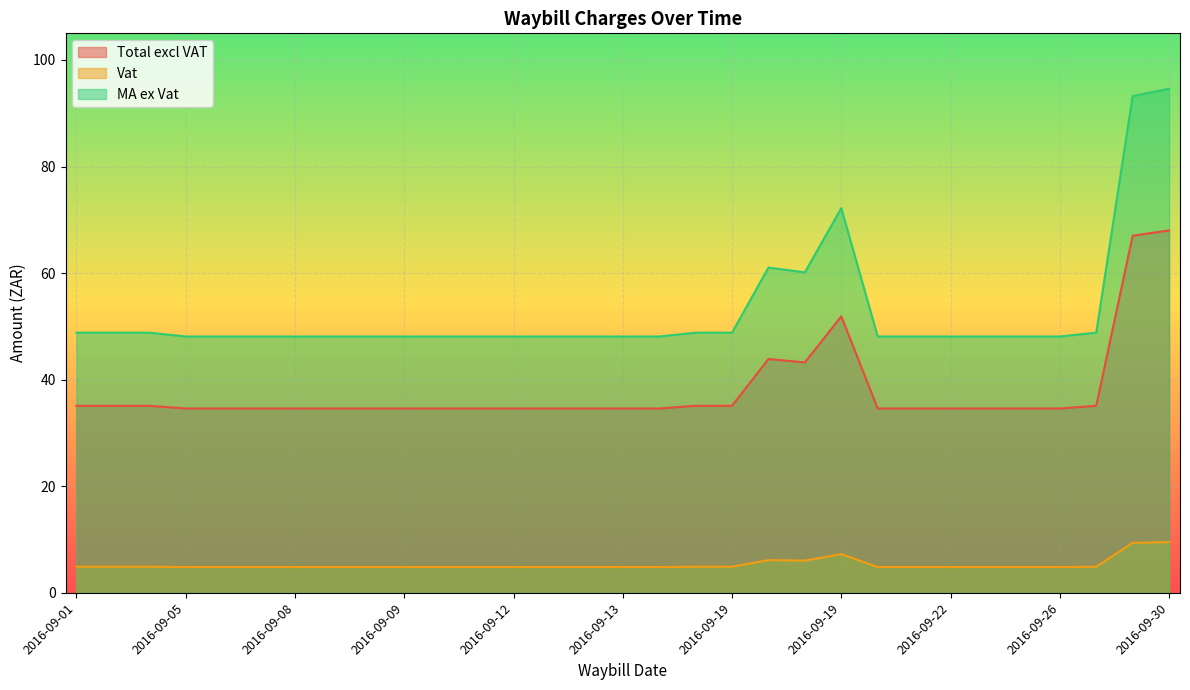

What is the highest value of the Vat series?

9.5